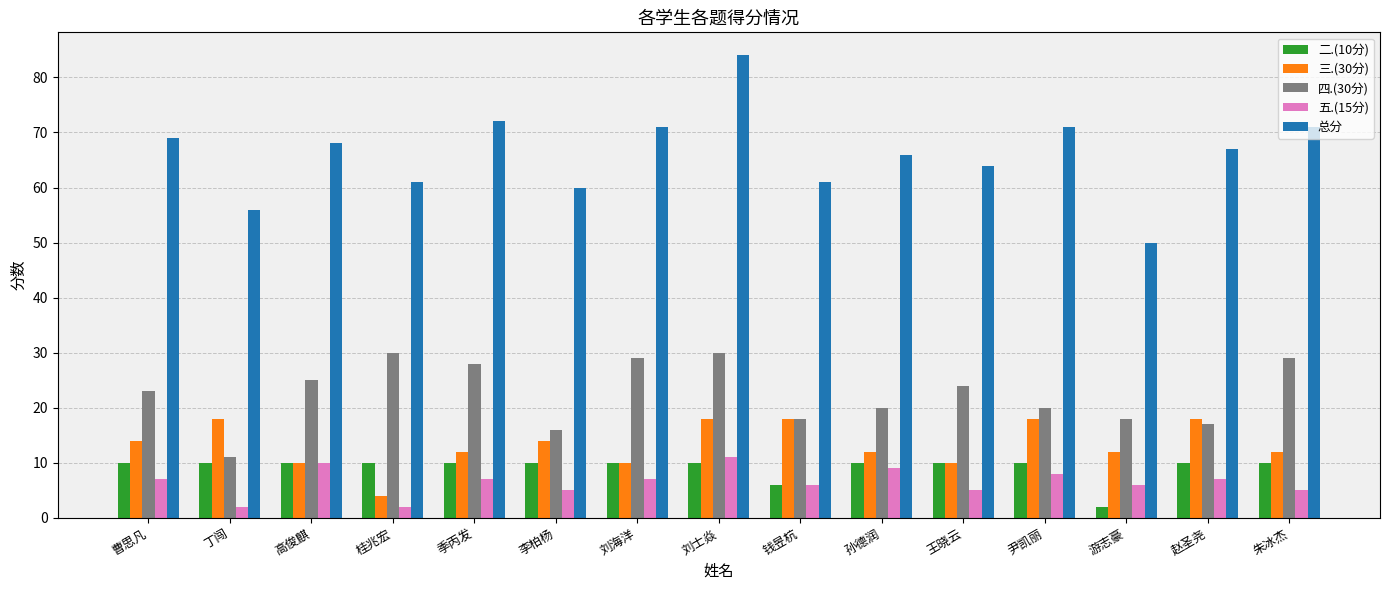

The 四.(30分) series shows 13 at 桂兆宏. True or false?

False